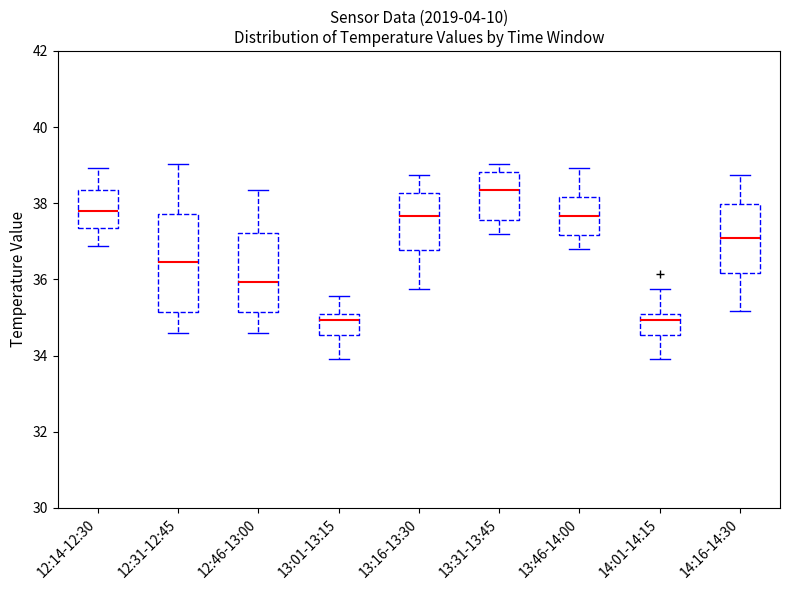

Comparing the boxes themselves (not the whiskers), which one is the tallest?

12:31-12:45